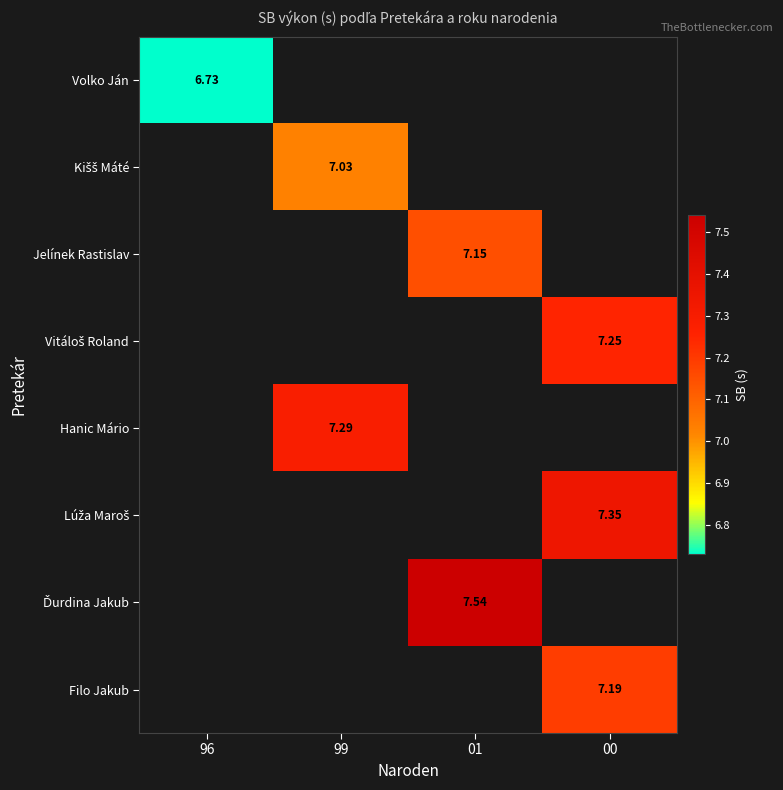

The value of Ďurdina Jakub at 01 is 10.2. True or false?

False